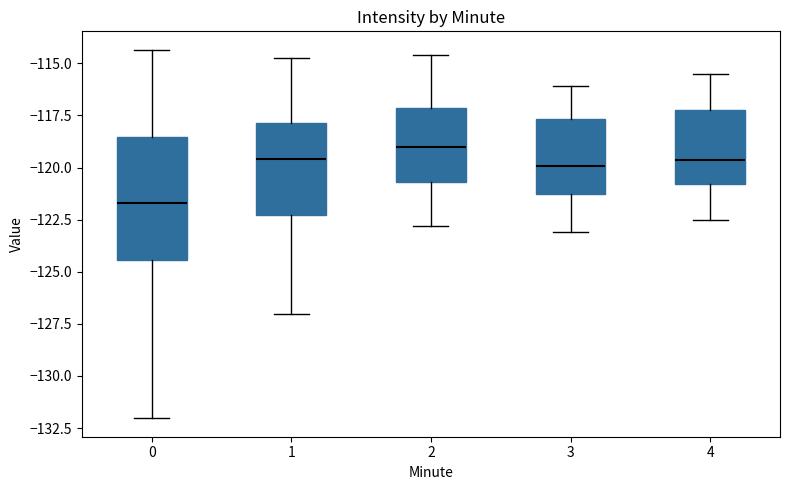

Reading left to right, read every box against the y-axis: the position of its median line, the range the box covers, and the ends of its whiskers. The values are not printed on the chart, so give them approximately, as read against the axis.

0: median -121.5, box -124.5 to -118.5, whiskers -132.0 to -114.5
1: median -119.5, box -122.5 to -118.0, whiskers -127.0 to -115.0
2: median -119.0, box -120.5 to -117.0, whiskers -123.0 to -114.5
3: median -120.0, box -121.5 to -117.5, whiskers -123.0 to -116.0
4: median -119.5, box -121.0 to -117.0, whiskers -122.5 to -115.5